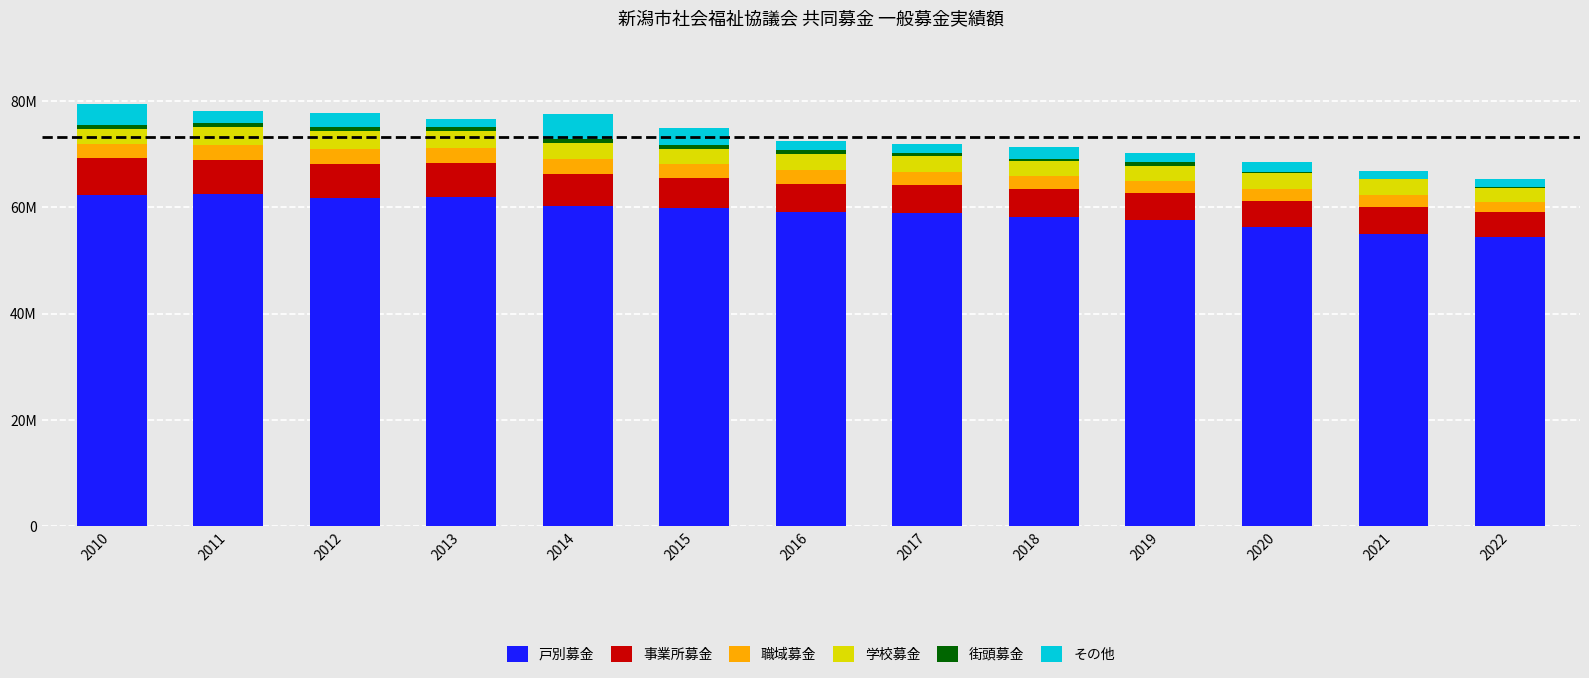

Is it true that その他 equals 1418061 at 2021?

True